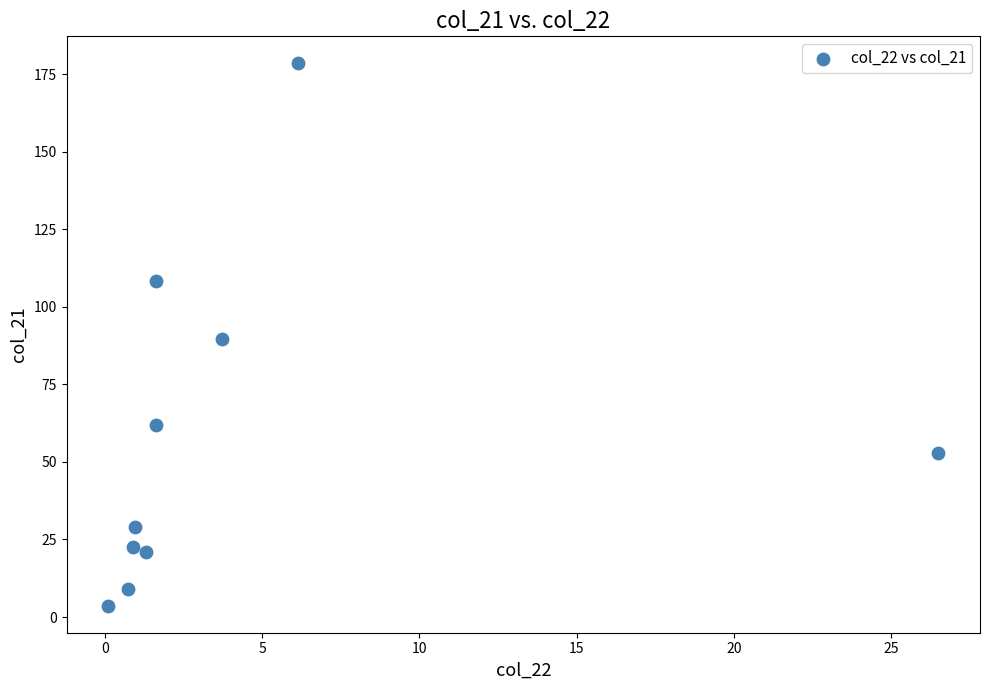

What is the average X value?

4.4